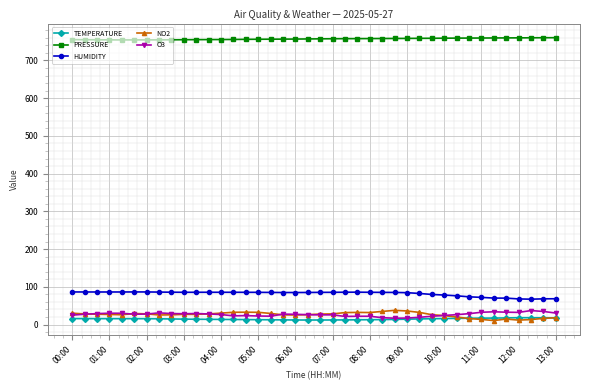

Does the chart display data point markers on the line(s)?

Yes